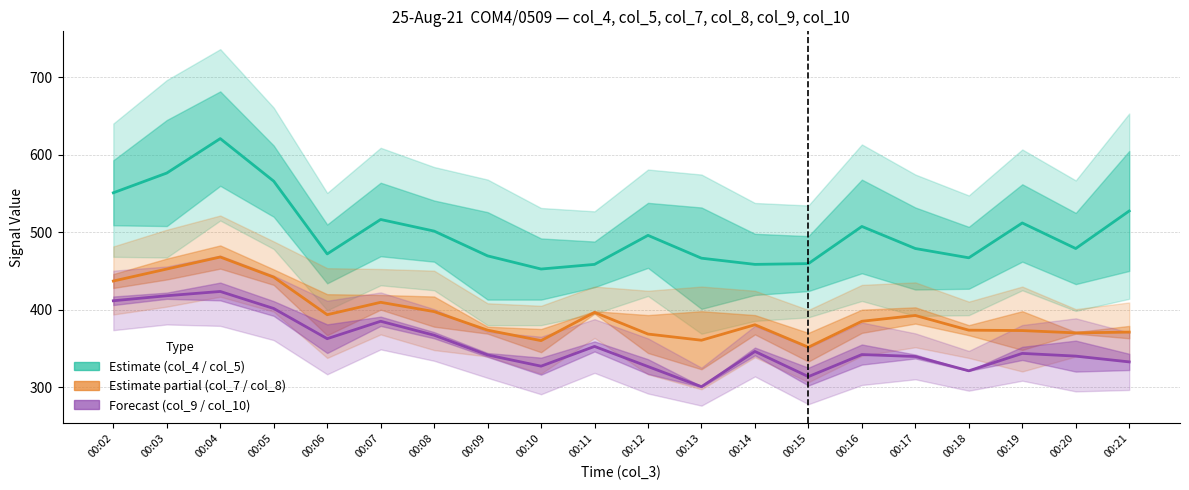

Reading left to right, extract all data points from this chart.

Estimate: 00:02=551.0	00:03=576.5	00:04=621.0	00:05=566.0	00:06=472.0	00:07=516.5	00:08=501.5	00:09=469.5	00:10=452.5	00:11=458.5	00:12=496.0	00:13=466.5	00:14=458.5	00:15=459.5	00:16=507.5	00:17=479.0	00:18=467.0	00:19=512.0	00:20=479.0	00:21=527.5
Estimate (partial): 00:02=437.0	00:03=452.5	00:04=468.0	00:05=442.0	00:06=393.5	00:07=409.5	00:08=397.5	00:09=373.5	00:10=360.0	00:11=396.5	00:12=368.5	00:13=360.5	00:14=380.5	00:15=351.5	00:16=385.0	00:17=392.5	00:18=373.5	00:19=373.0	00:20=370.0	00:21=371.0
Forecast: 00:02=411.5	00:03=418.0	00:04=423.5	00:05=401.5	00:06=362.5	00:07=385.0	00:08=367.0	00:09=341.5	00:10=327.0	00:11=352.5	00:12=326.5	00:13=300.5	00:14=346.0	00:15=313.5	00:16=342.0	00:17=339.5	00:18=321.0	00:19=343.5	00:20=340.0	00:21=332.5